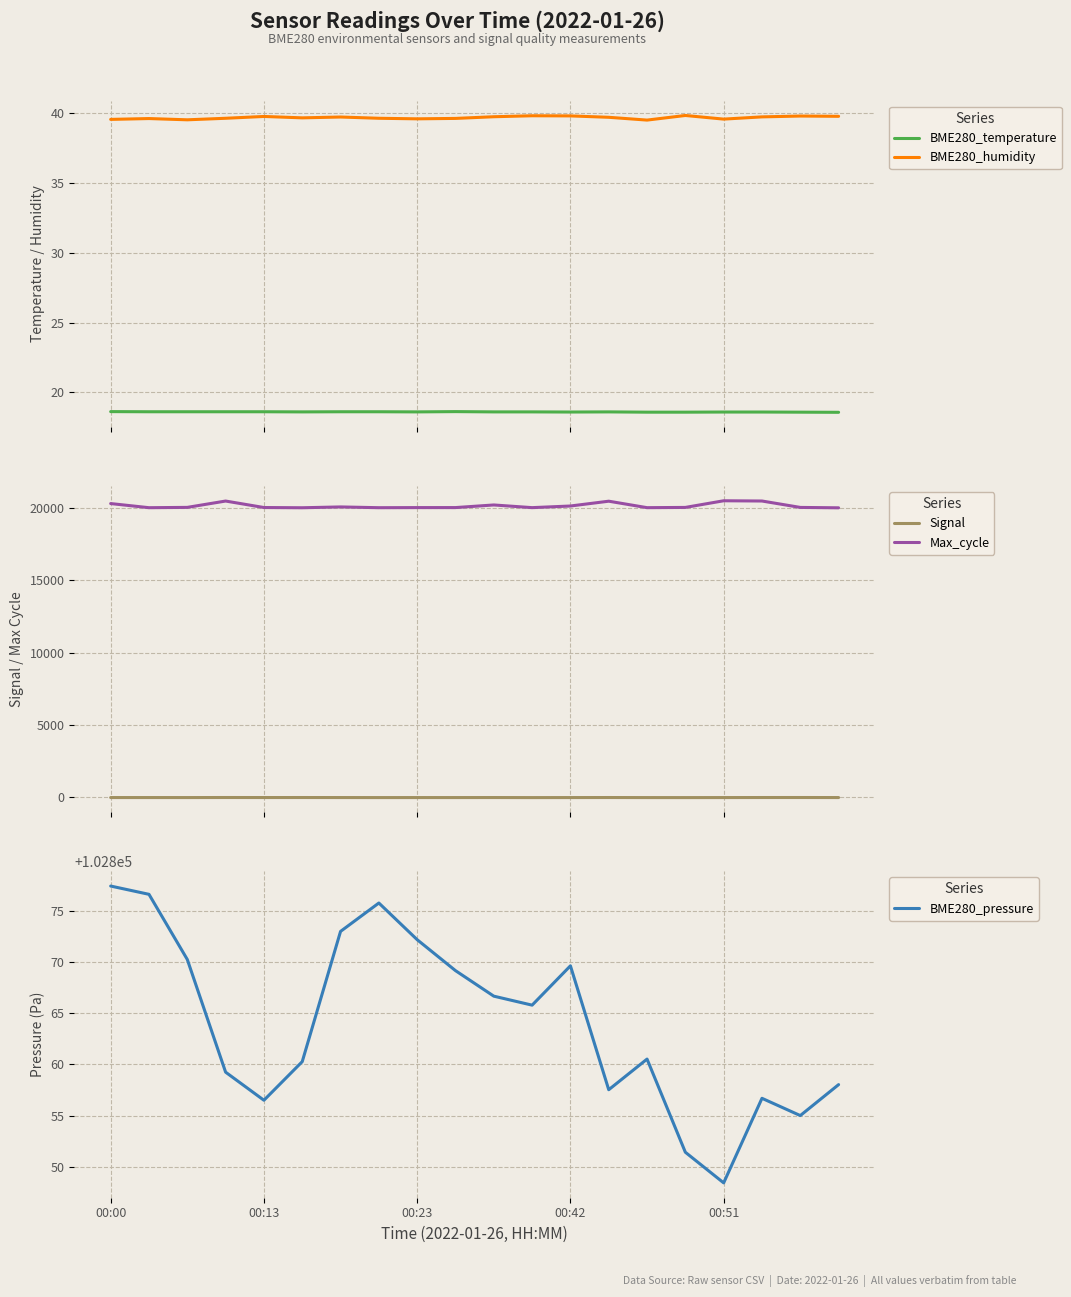

True or false: BME280_temperature and Max_cycle intersect in this chart.

False